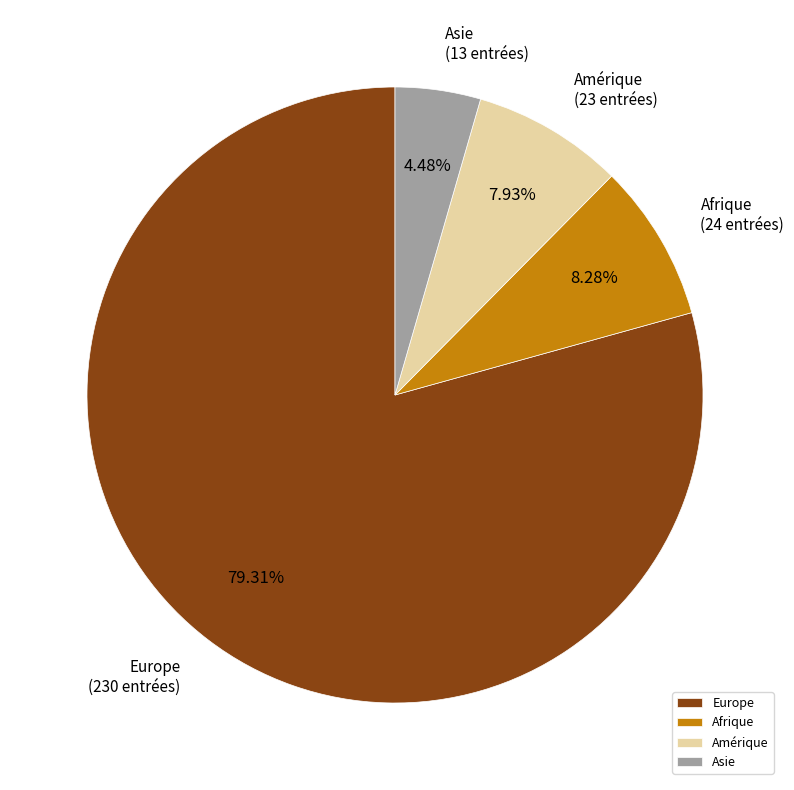

The Amérique slice represents 8% of the pie. True or false?

True